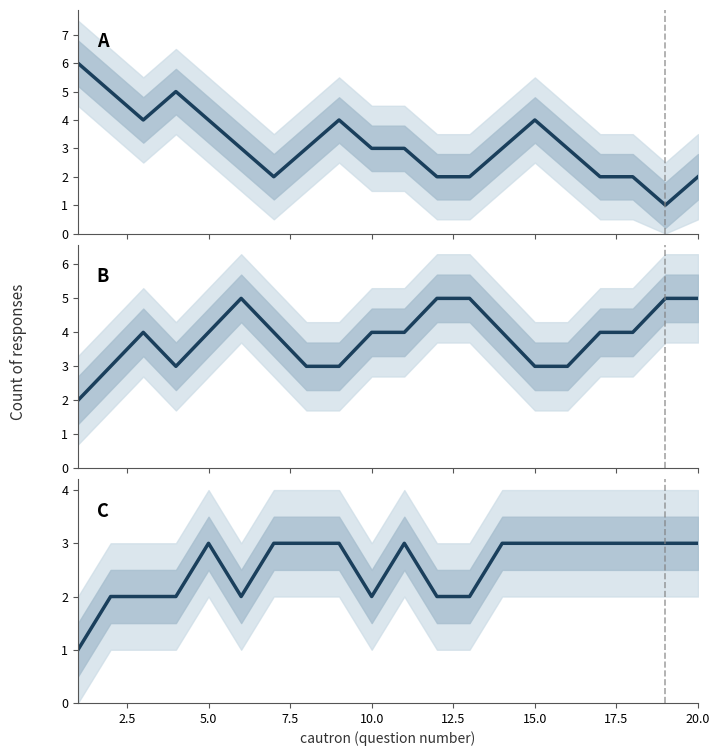

How many lines are shown in the chart?

3